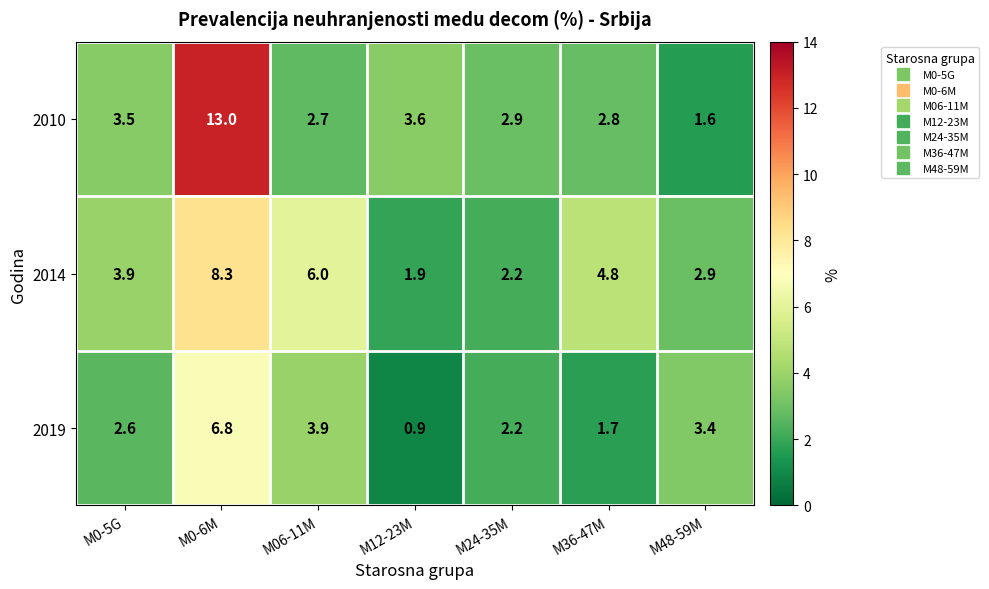

At which category does the chart reach its minimum across all series?

M12-23M